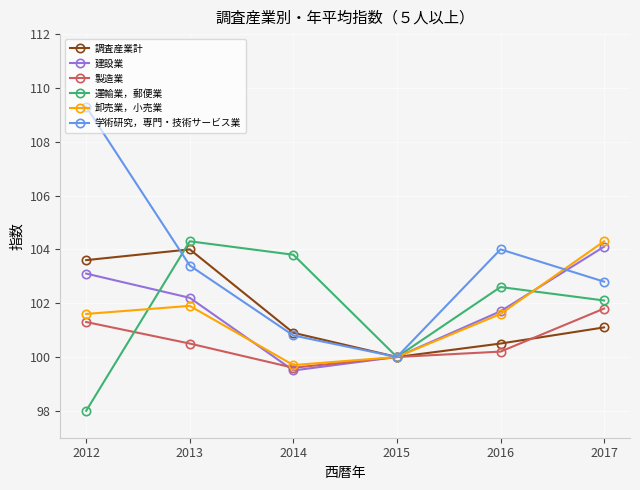

At which category does the chart reach its peak across all series?

2012